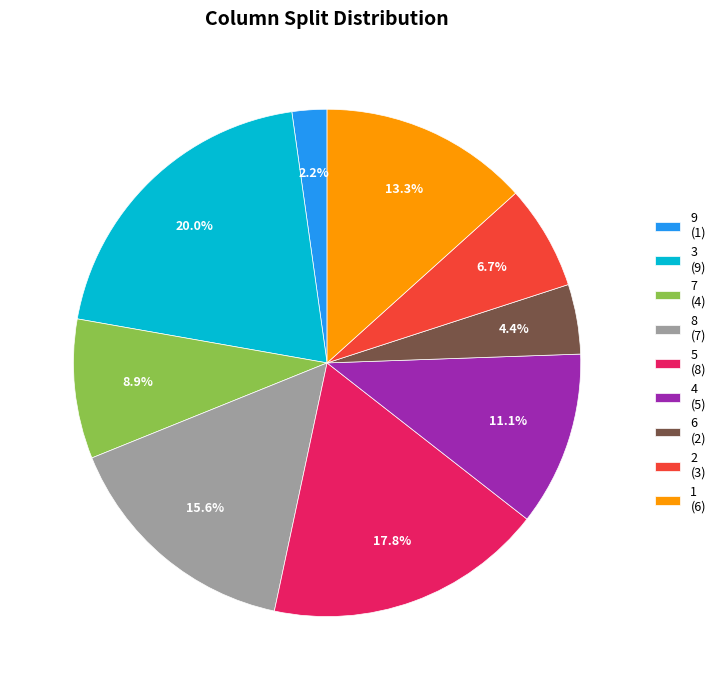

What is the ratio of the value at 6 to the value at 4?

0.4